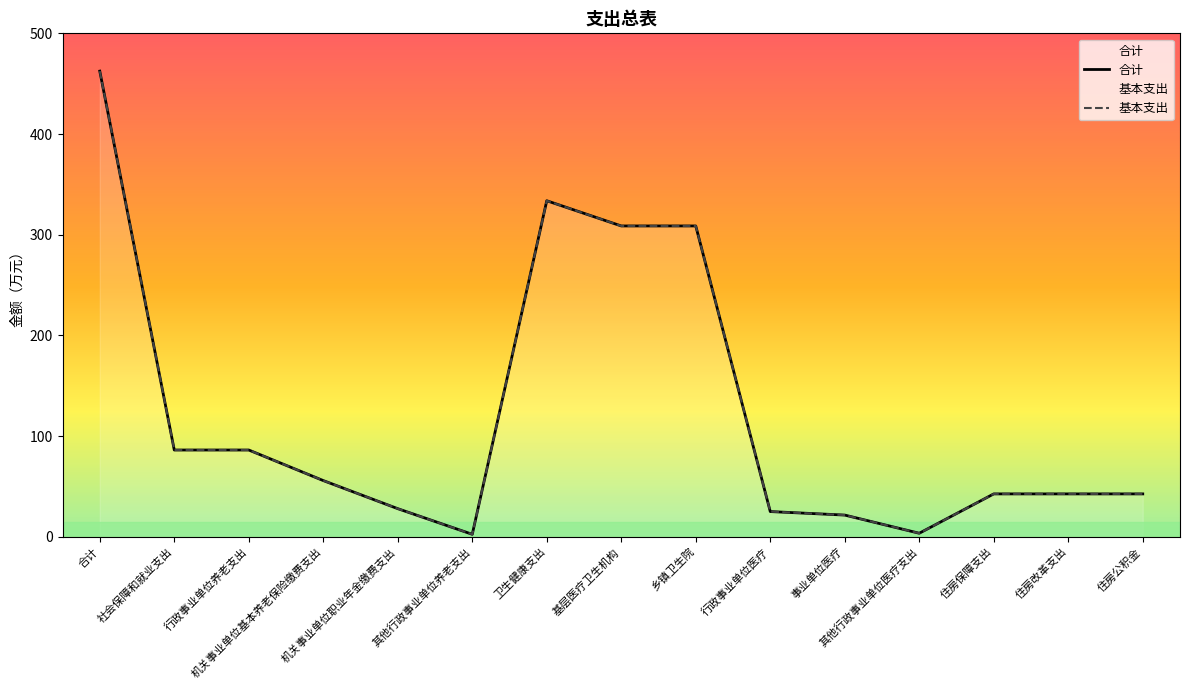

True or false: 基本支出 has more than 0 points higher than both neighbors.

True